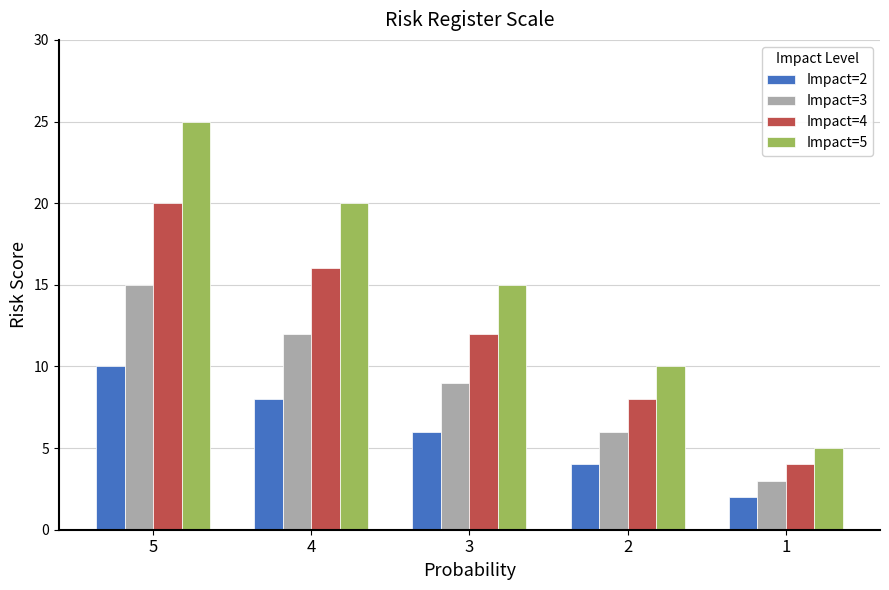

What is the difference between the maximum and minimum values in the Impact=5 series?

20